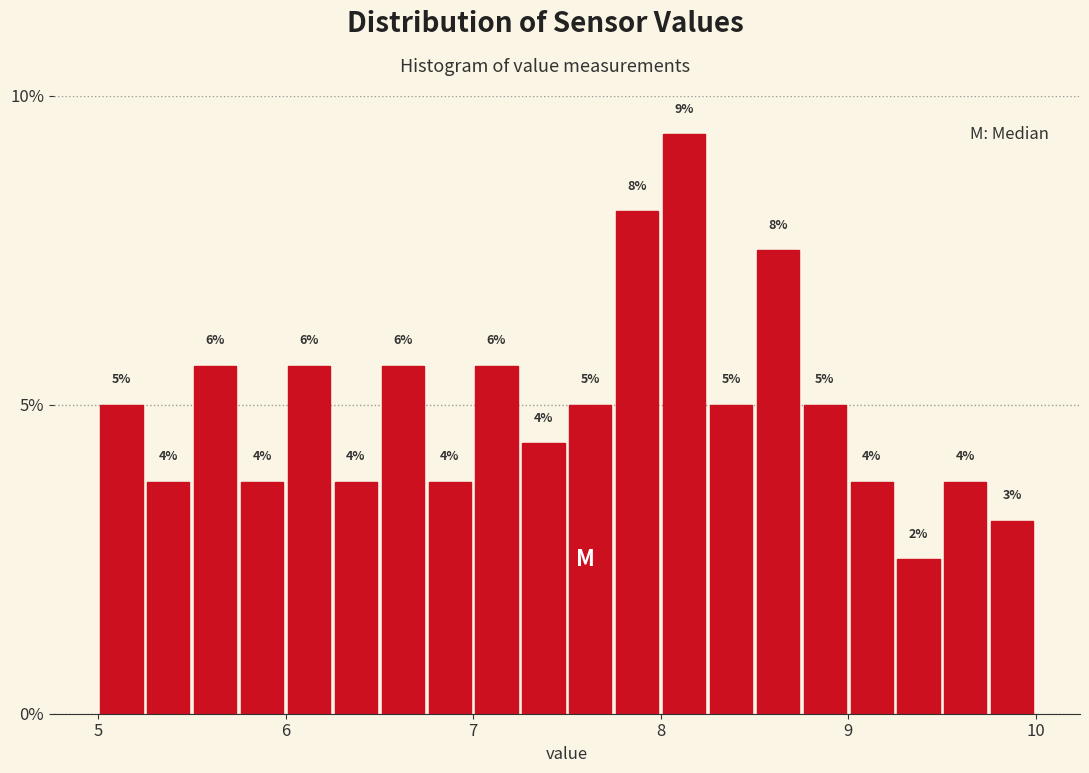

Read against the x-axis, roughly where is the centre of the tallest bar?

8.1